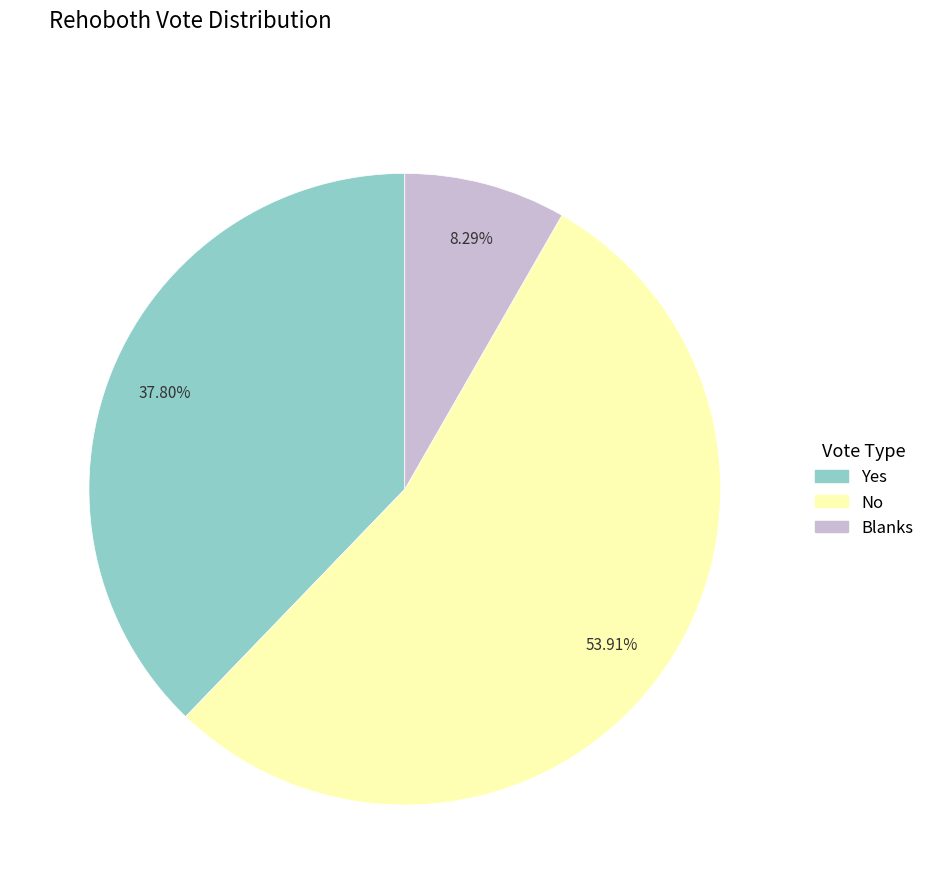

What percentage do No and Blanks together represent?

62.2%